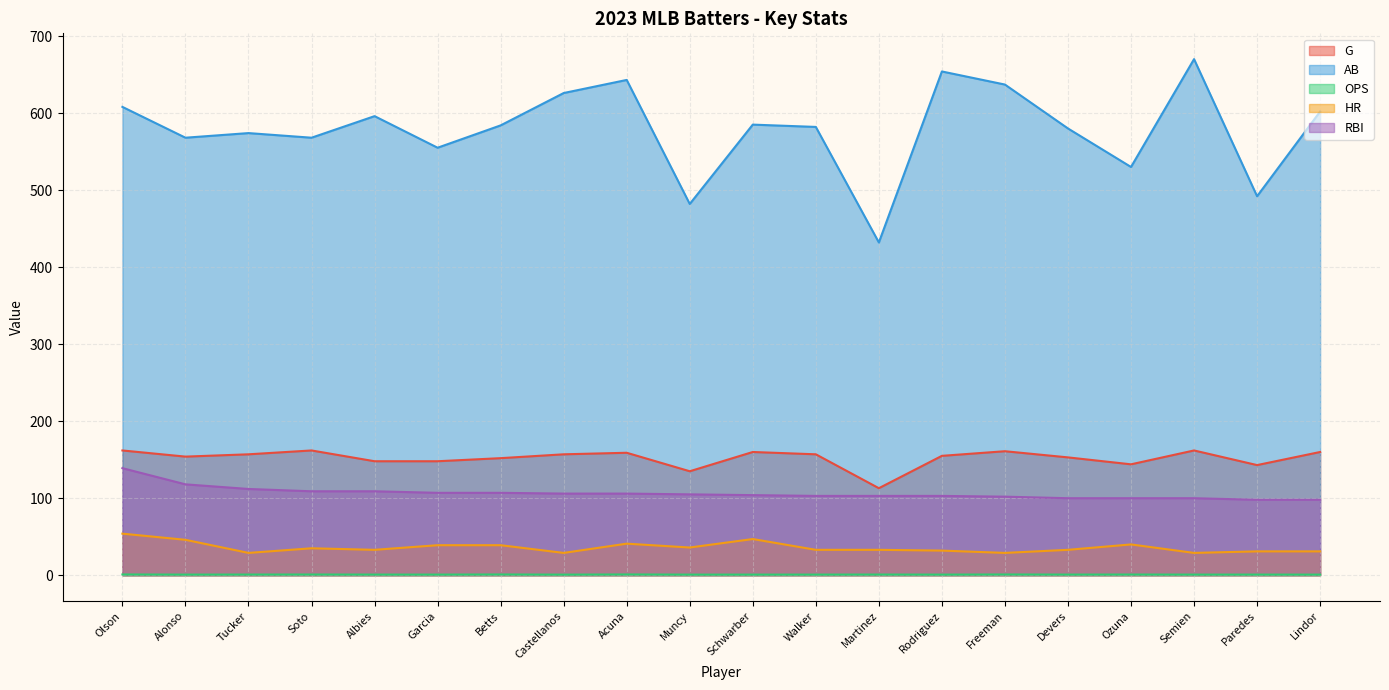

The value of AB at Acuna is 153.2. True or false?

False